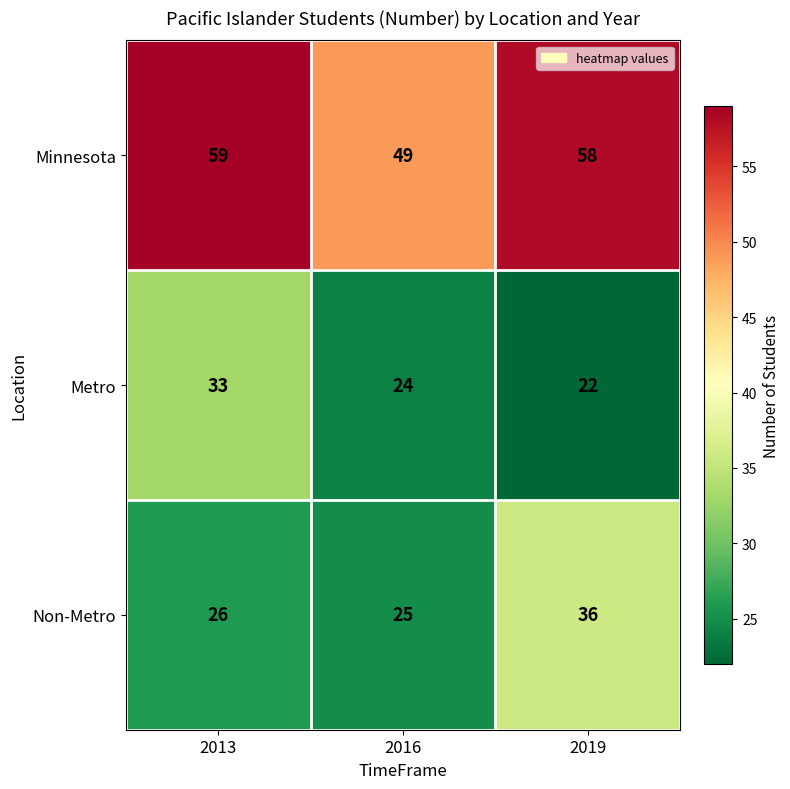

At how many categories does at least one series exceed 28?

3